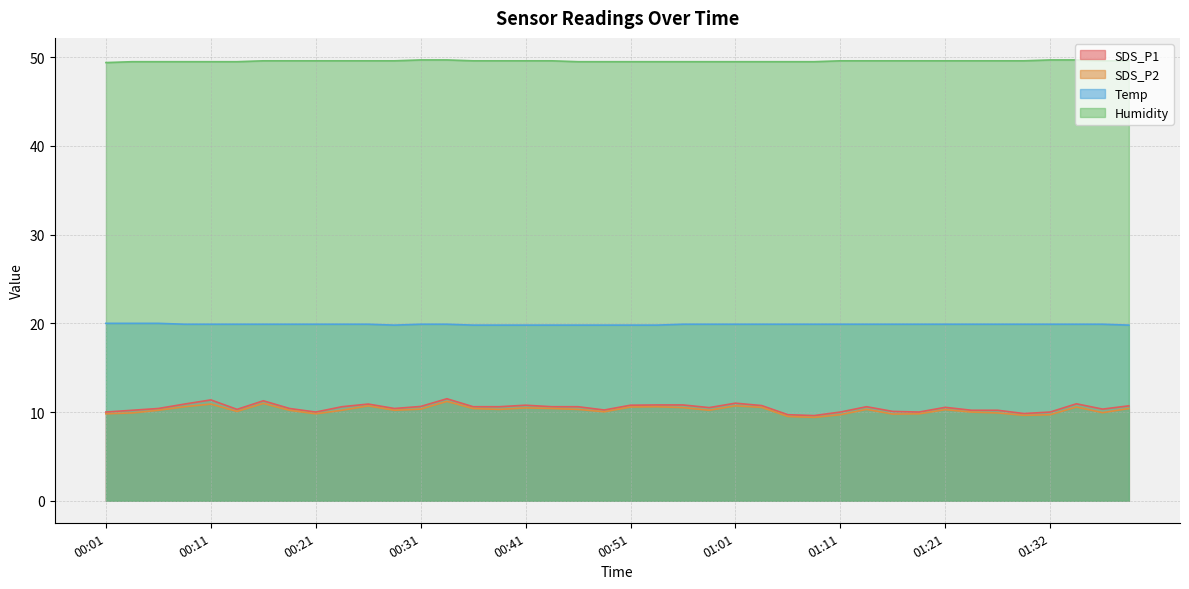

What is the difference between the second highest and second lowest values in the SDS_P1 series?

1.7